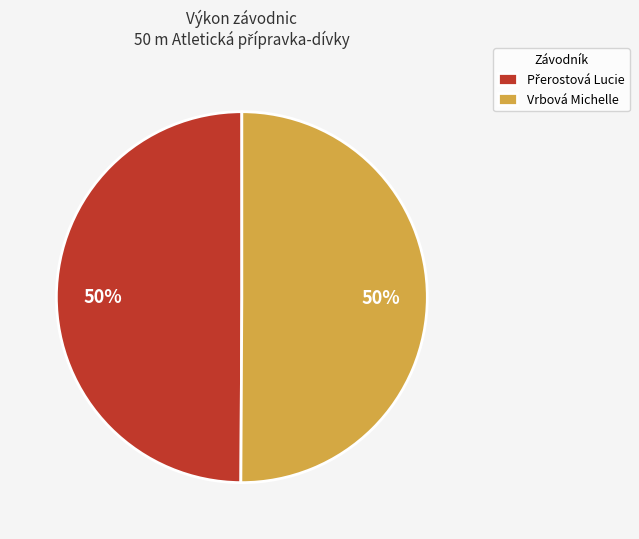

To the nearest percent, what portion does Vrbová Michelle represent?

50%